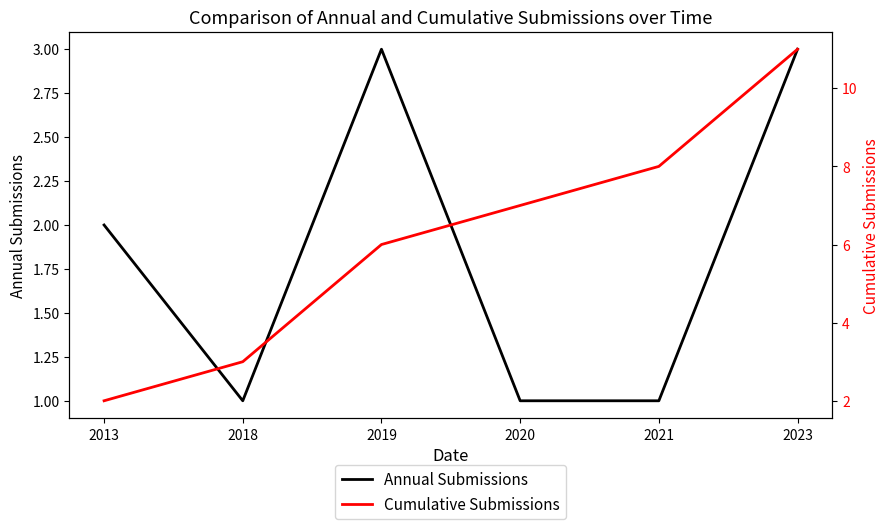

How many lines are shown in the chart?

2